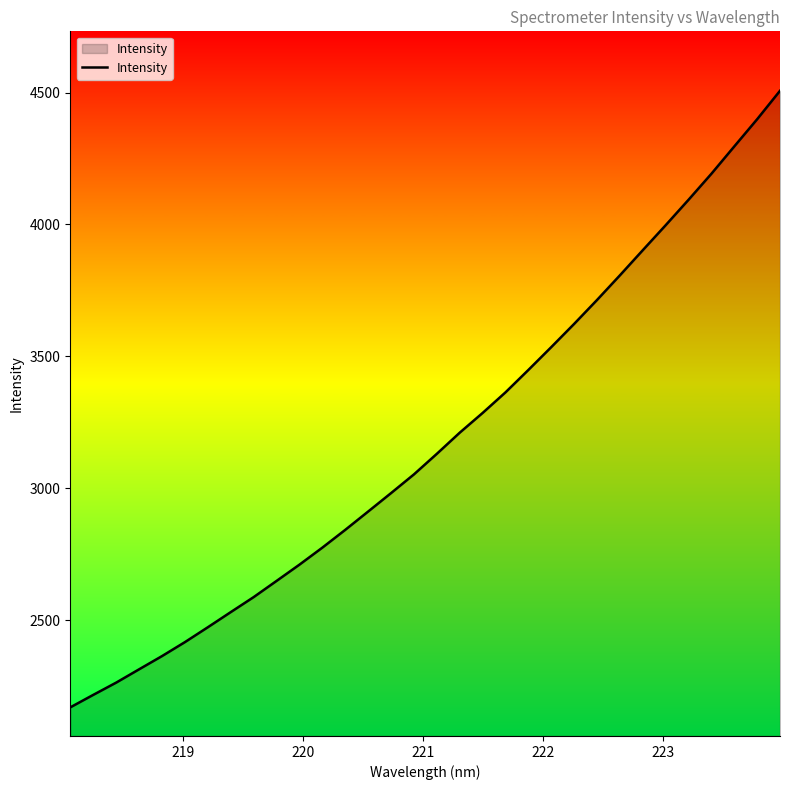

What is the maximum value shown in the chart?

4506.6